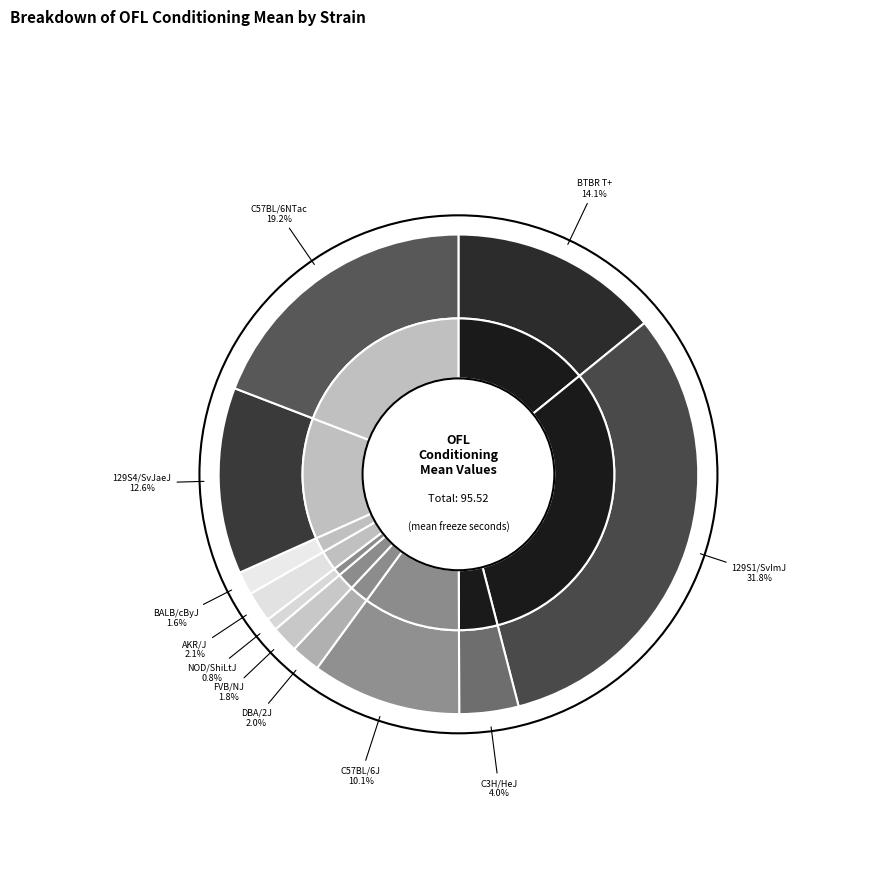

The BALB/cByJ slice represents 2% of the pie. True or false?

True